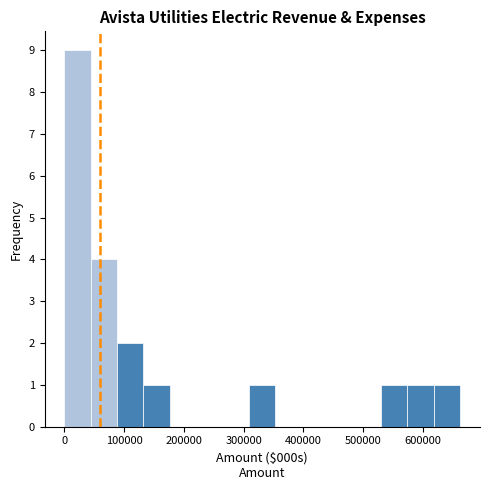

Over which range of the x-axis is the bar tallest?

0 to 40000